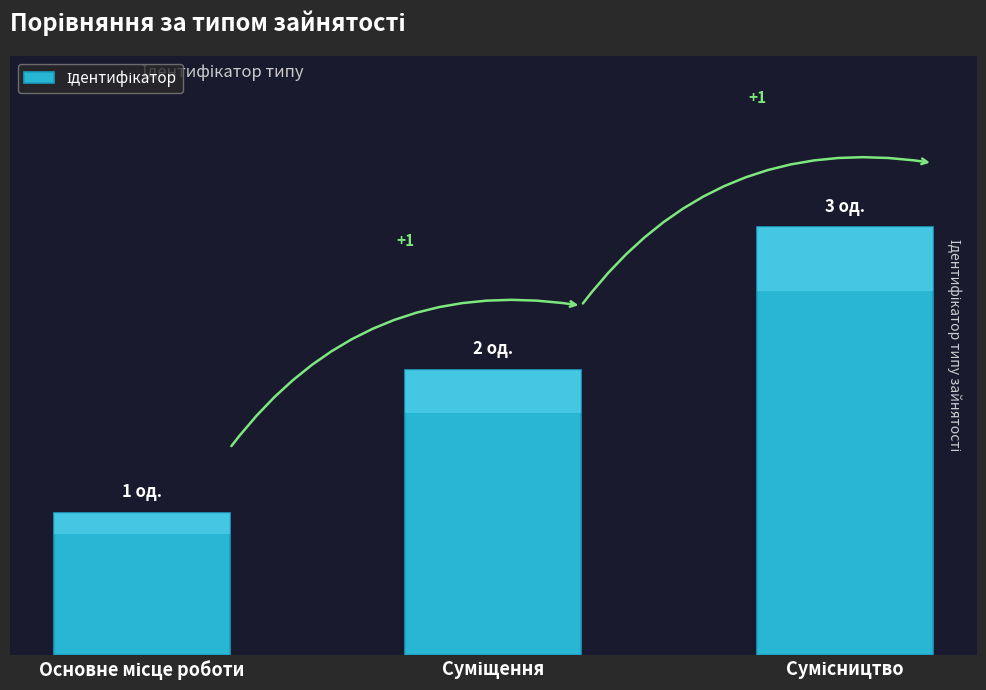

What is the greatest value displayed?

3